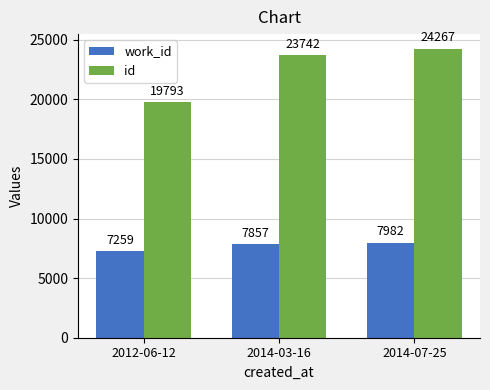

Rank the categories by work_id value from lowest to highest.

2012-06-12, 2014-03-16, 2014-07-25